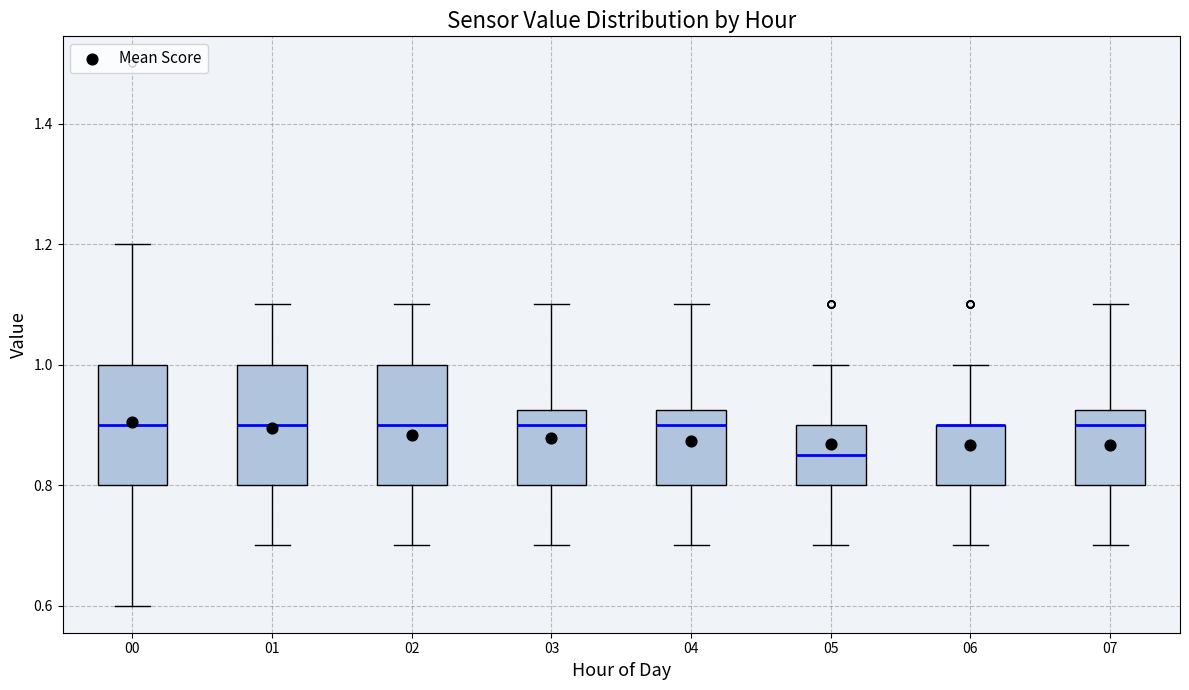

Reading left to right, read every box against the y-axis: the position of its median line, the range the box covers, and the ends of its whiskers. The values are not printed on the chart, so give them approximately, as read against the axis.

00: median 0.90, box 0.80 to 1.00, whiskers 0.60 to 1.20
01: median 0.90, box 0.80 to 1.00, whiskers 0.70 to 1.10
02: median 0.90, box 0.80 to 1.00, whiskers 0.70 to 1.10
03: median 0.90, box 0.80 to 0.92, whiskers 0.70 to 1.10
04: median 0.90, box 0.80 to 0.92, whiskers 0.70 to 1.10
05: median 0.86, box 0.80 to 0.90, whiskers 0.70 to 1.00
06: median 0.90 (drawn on the box's upper edge), box 0.80 to 0.90, whiskers 0.70 to 1.00
07: median 0.90, box 0.80 to 0.92, whiskers 0.70 to 1.10